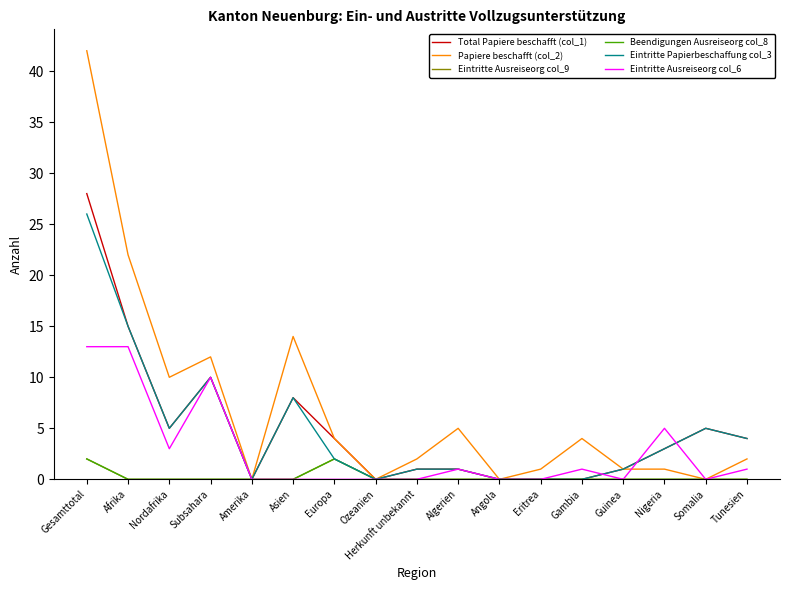

True or false: Eintritte Papierbeschaffung col_3 and Total Papiere beschafft (col_1) cross at least once.

False